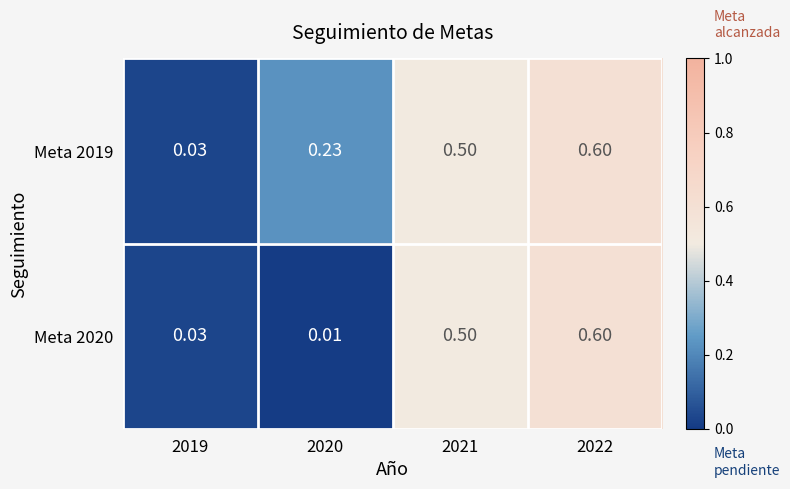

Reading right to left, extract all data points from this chart.

Meta 2019: 2022=0.6	2021=0.5	2020=0.2	2019=0.0
Meta 2020: 2022=0.6	2021=0.5	2020=0.0	2019=0.0